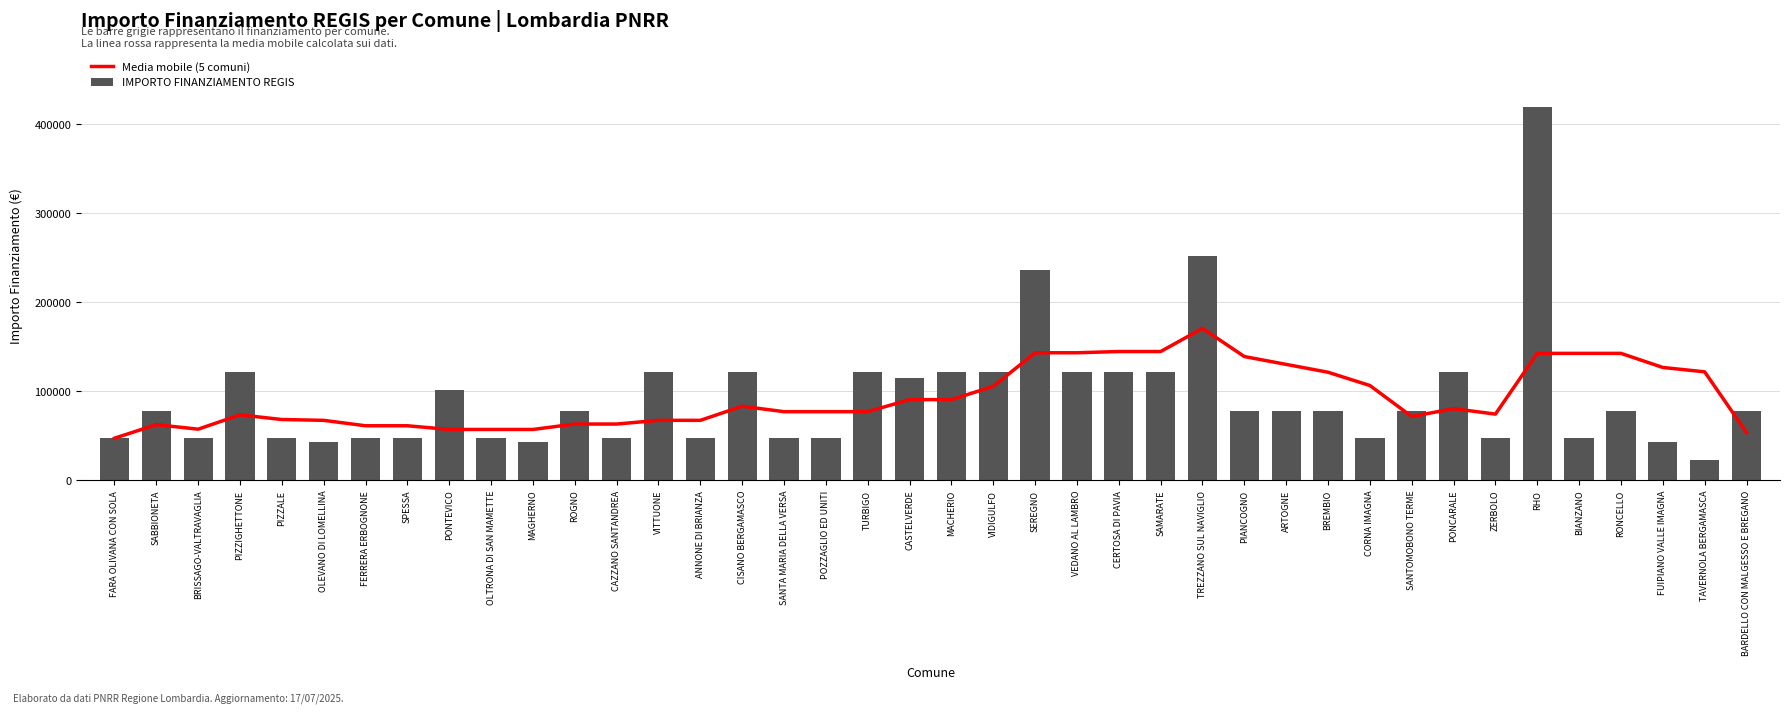

What position from the right is BARDELLO CON MALGESSO E BREGANO?

1